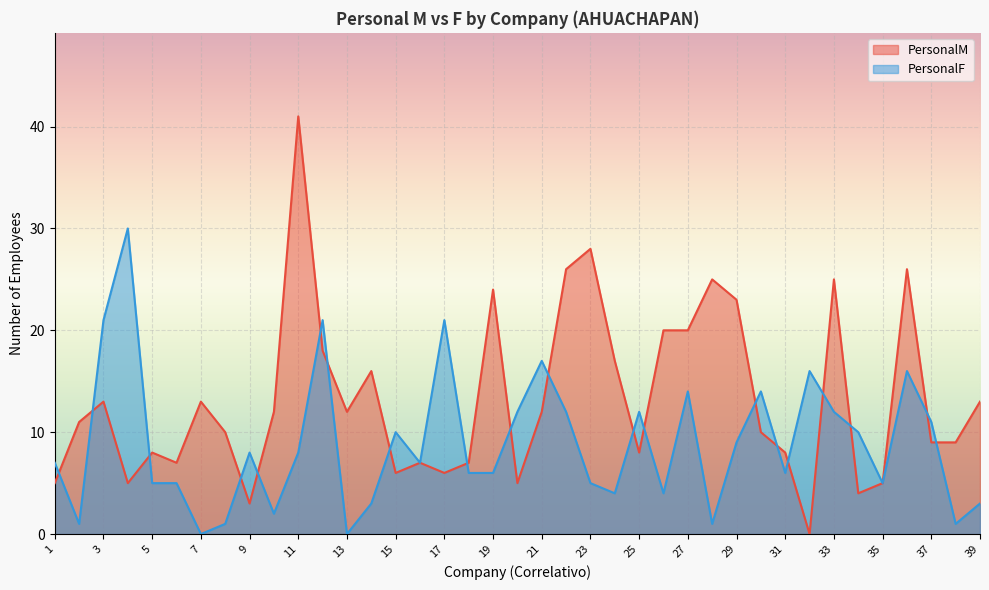

At how many categories does at least one series exceed 1?

39